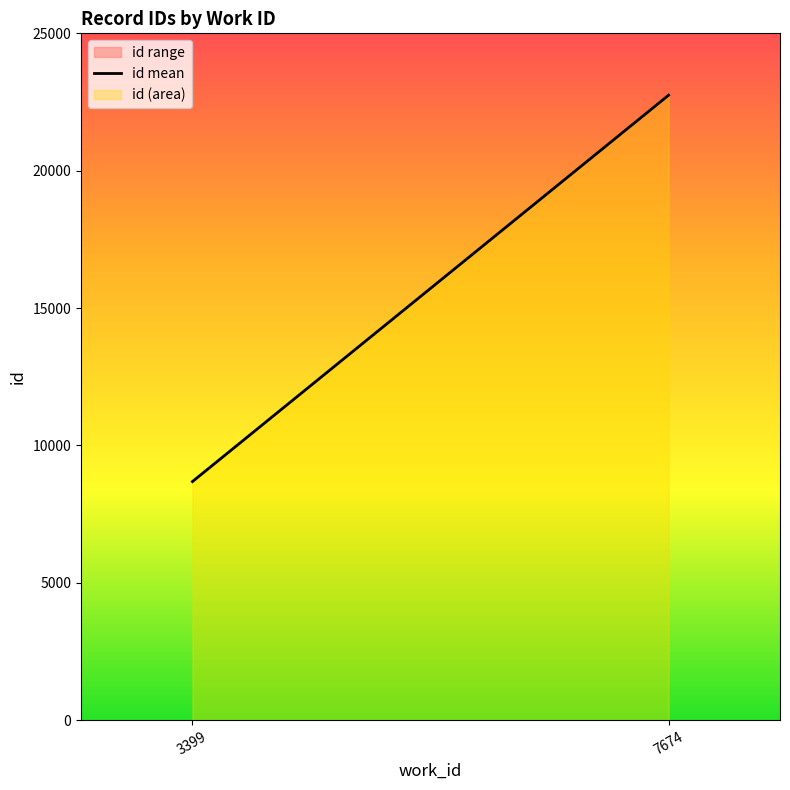

The chart shows a value of 22747 at 7674. True or false?

True